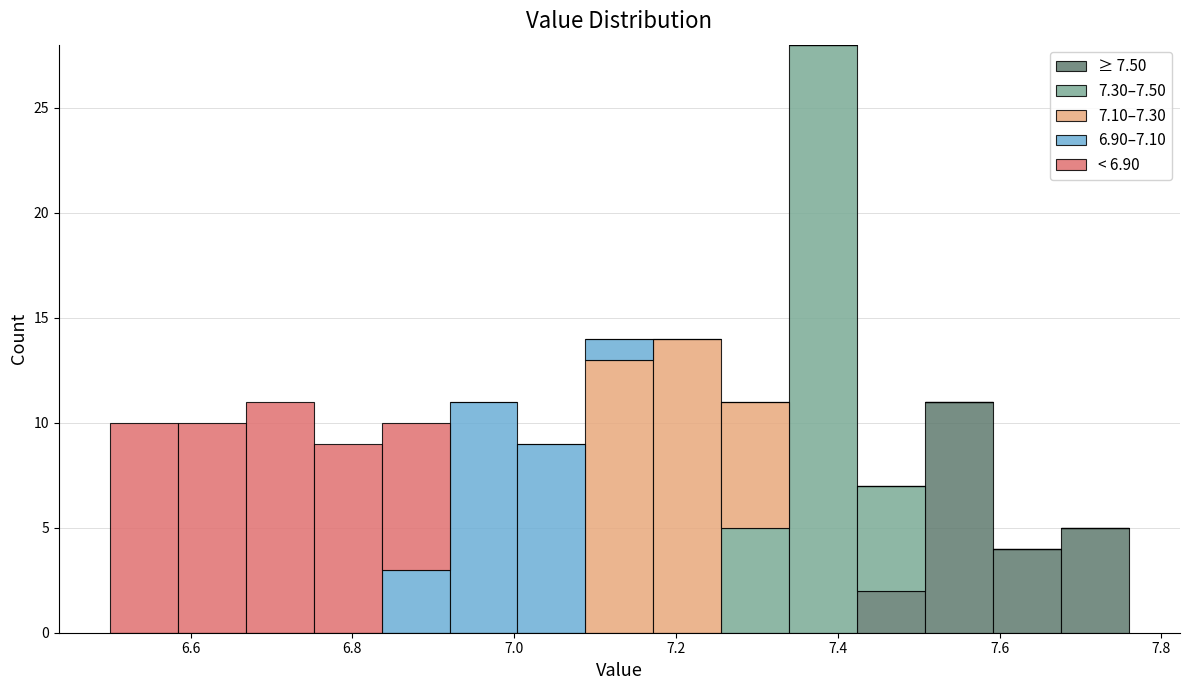

Which range on the x-axis has the tallest stacked bar (by total height)?

7.340 to 7.424